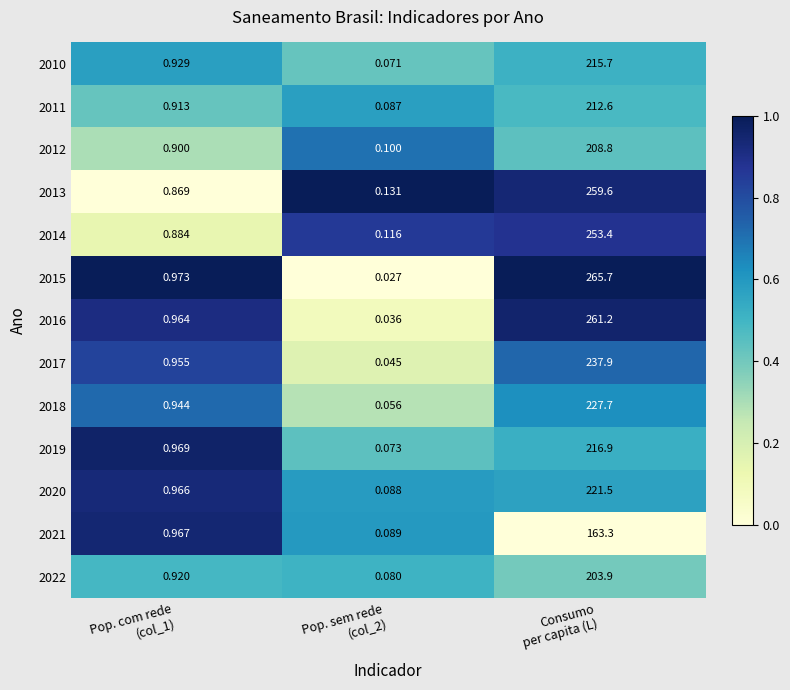

Which series has the widest spread of values?

2015